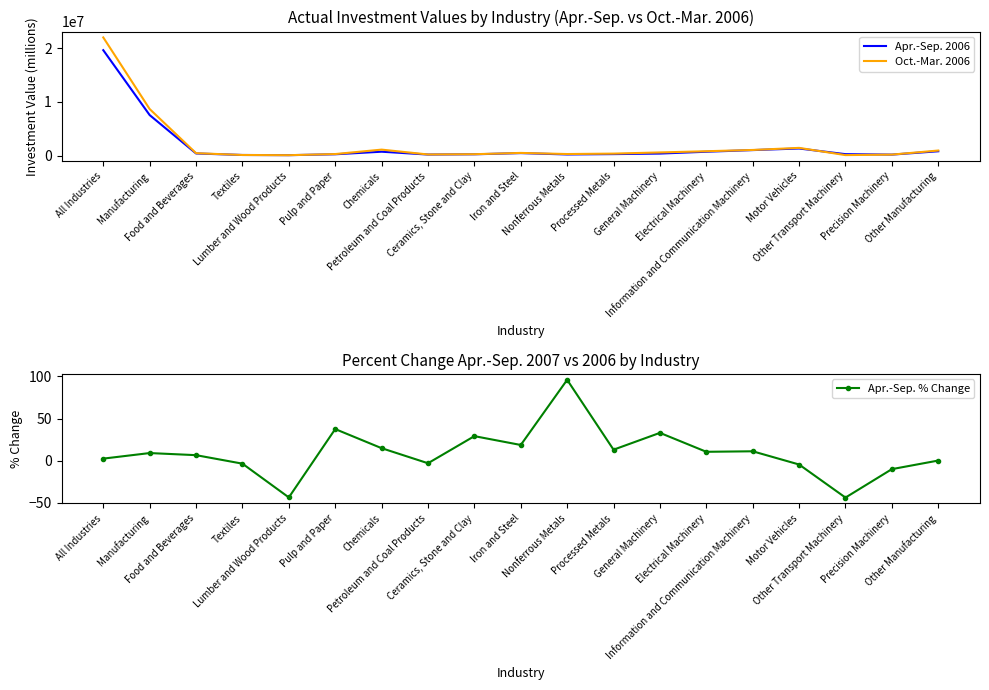

Between Lumber and Wood Products and Chemicals, which is larger?

Chemicals